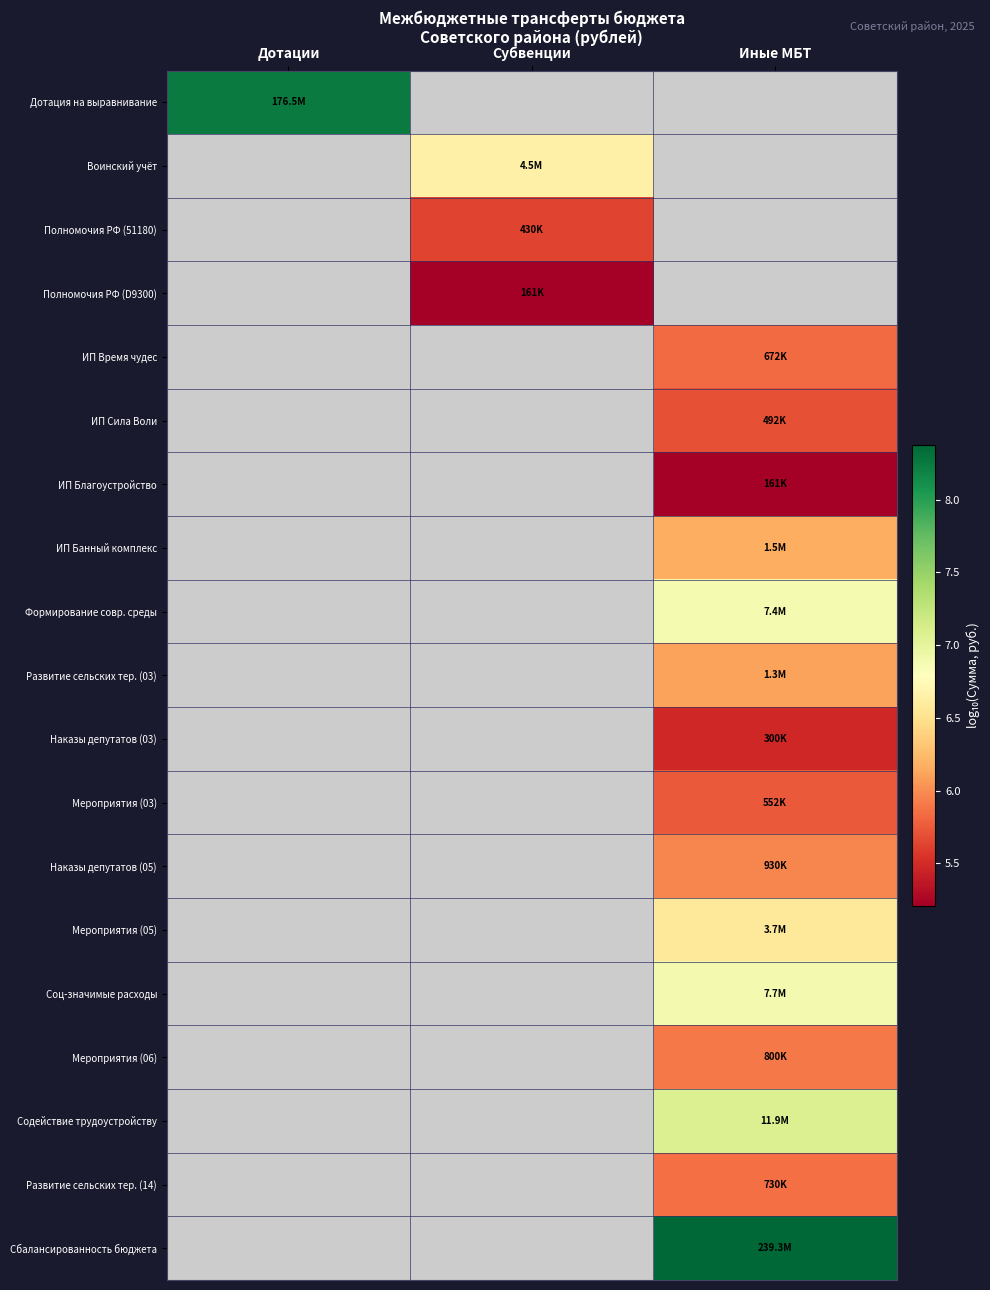

What is the greatest value displayed?

8.4